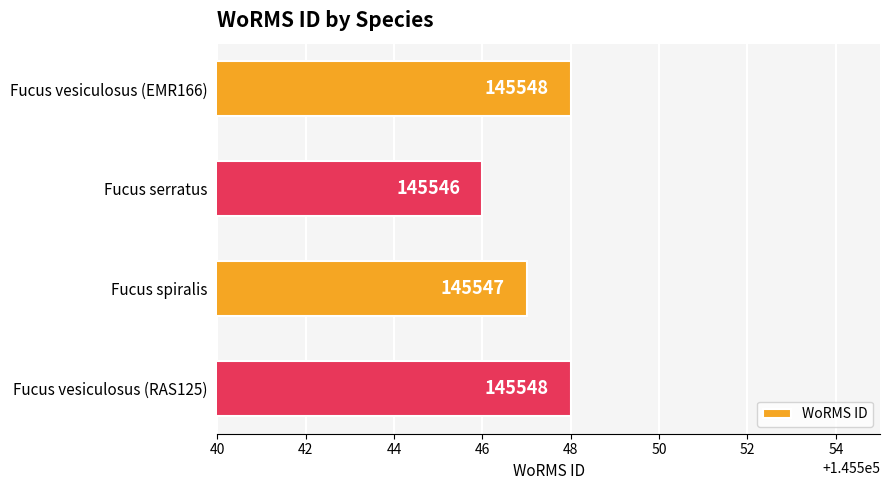

At which label is the value closest to 145547?

Fucus spiralis